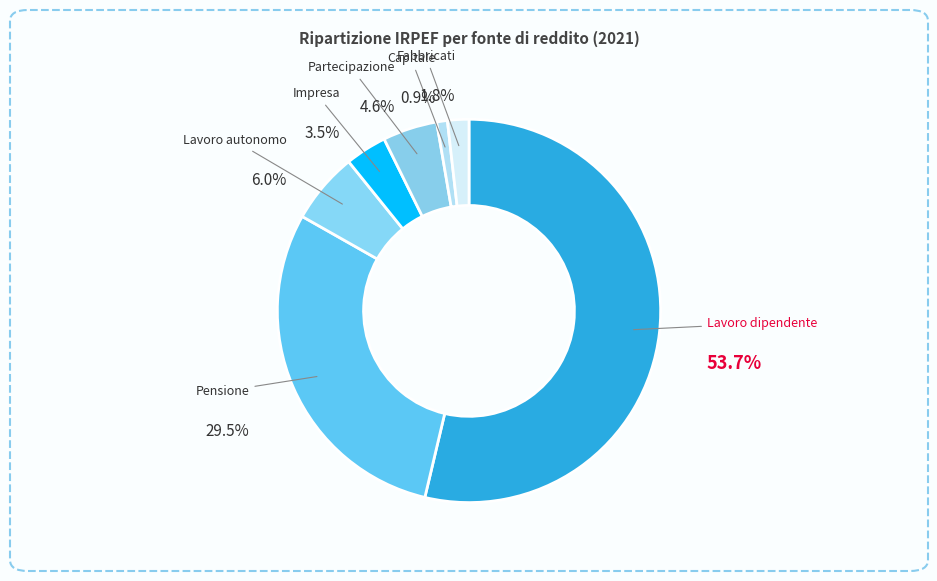

Which category has the smallest portion of the pie?

Capitale